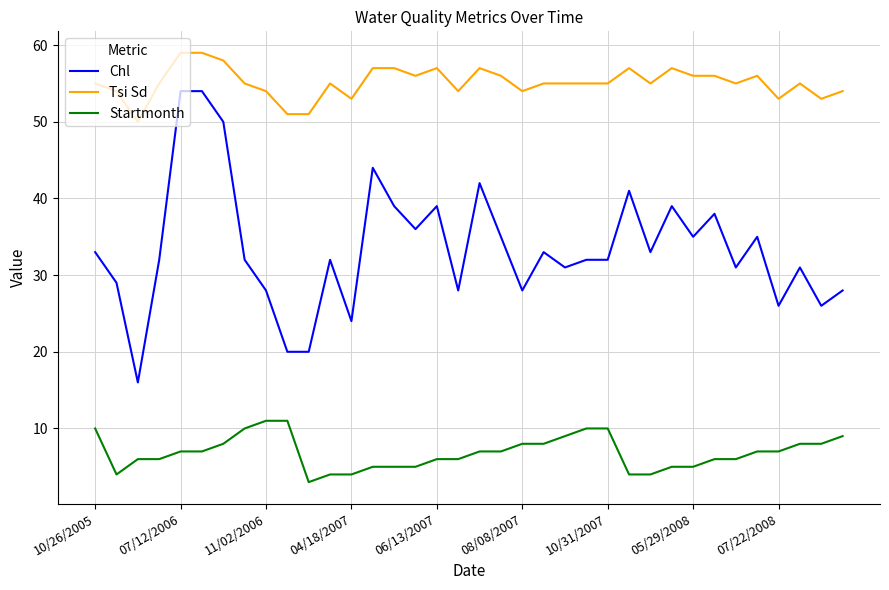

Which series has the largest range (max minus min)?

Chl